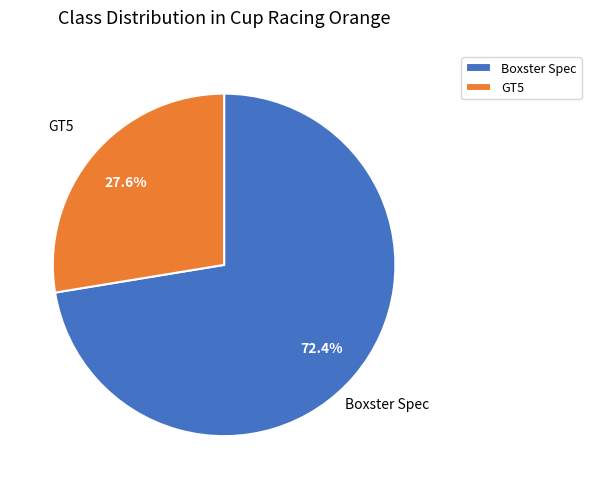

What is the total percentage of GT5 and Boxster Spec?

100.0%